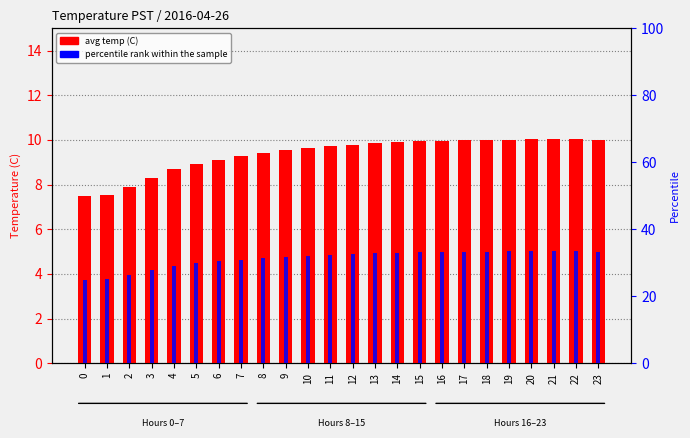

Which series has the largest total across all categories?

percentile rank within the sample